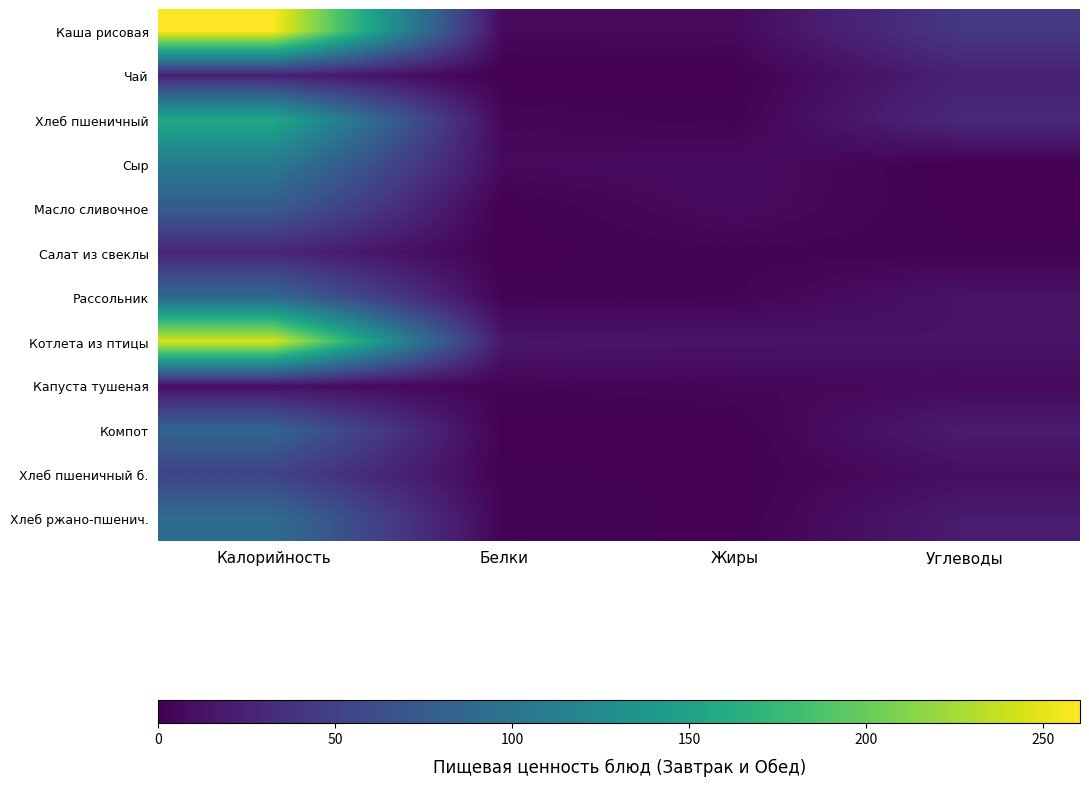

Which series has the largest total across all categories?

Каша рисовая